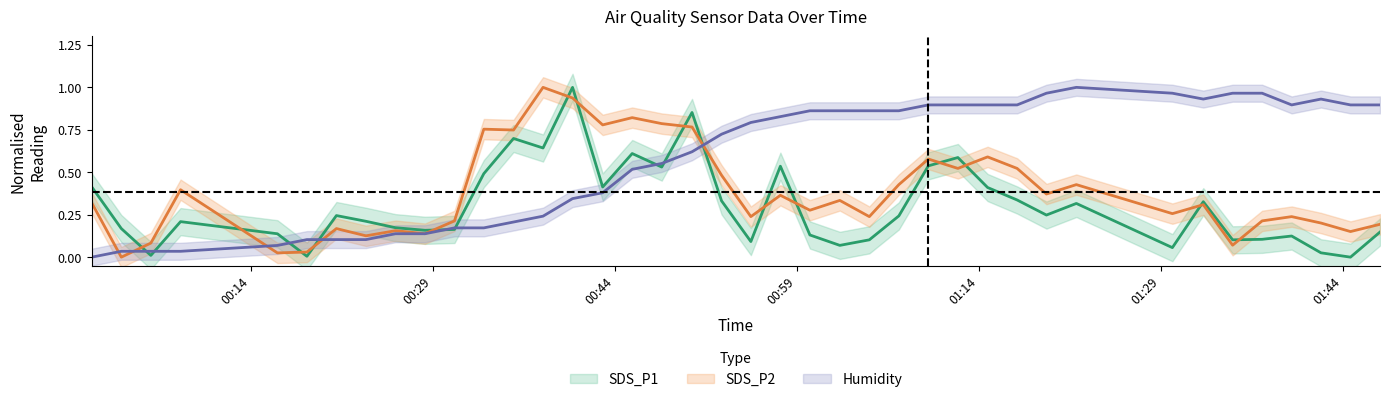

How many data points in SDS_P1 are above 0?

39